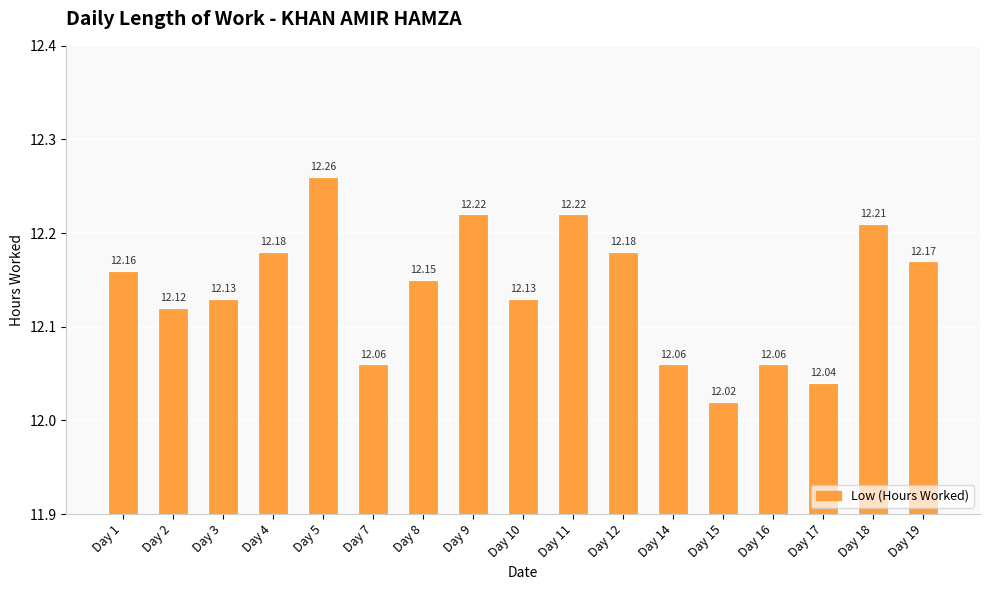

What value does the data have at Day 1?

12.2